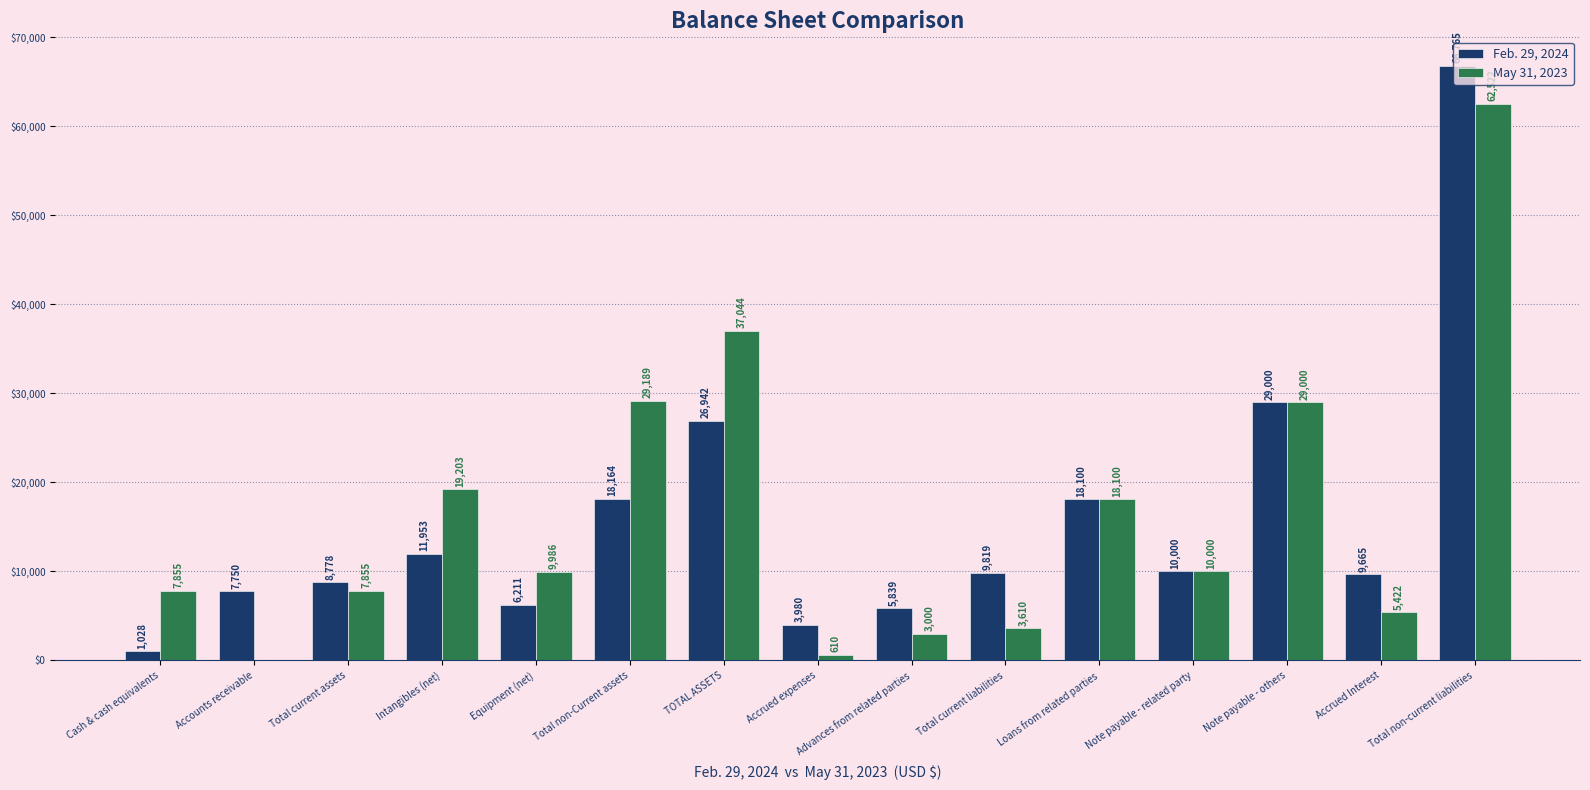

True or false: Feb. 29, 2024 has a value of 8778 at Total current assets.

True